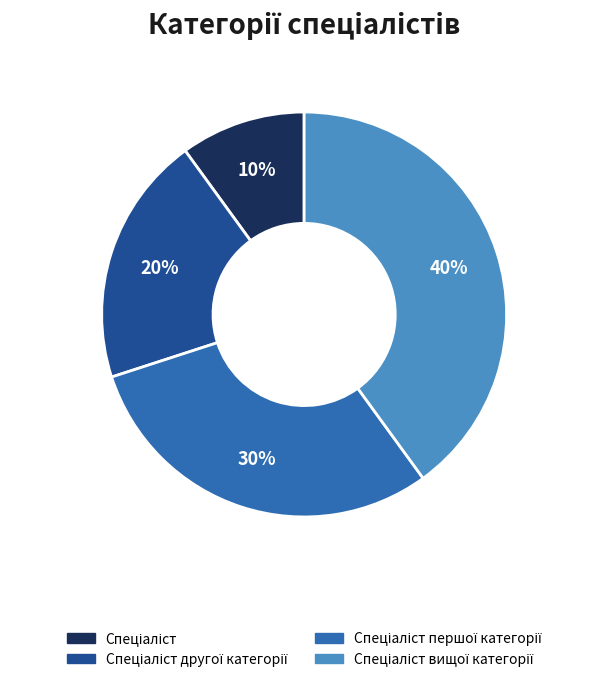

To the nearest percent, what is the average slice percentage?

25%